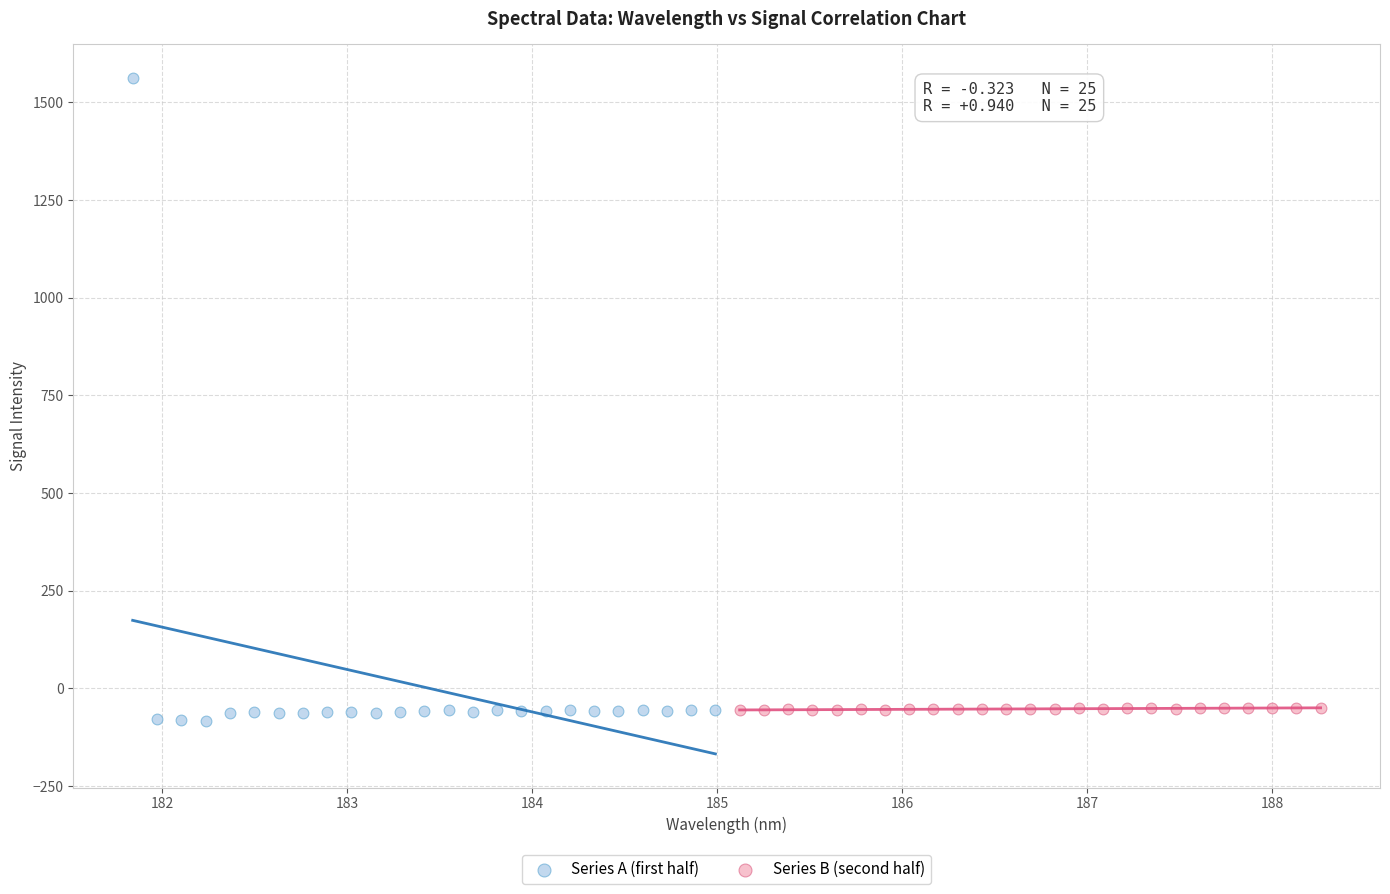

Which series contains the highest Y value?

Series A (first half)